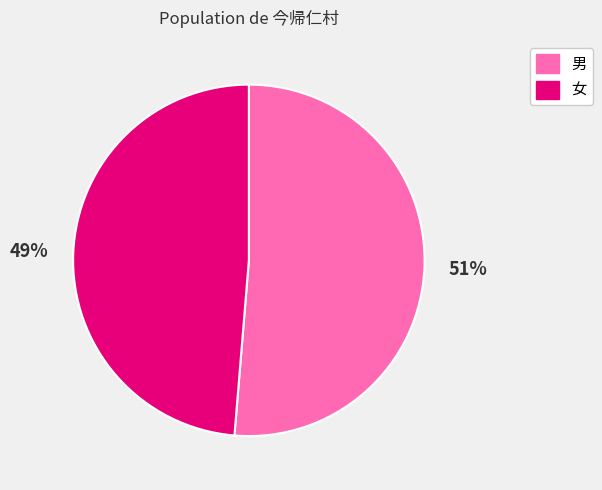

Which slice represents more than half of the pie?

男